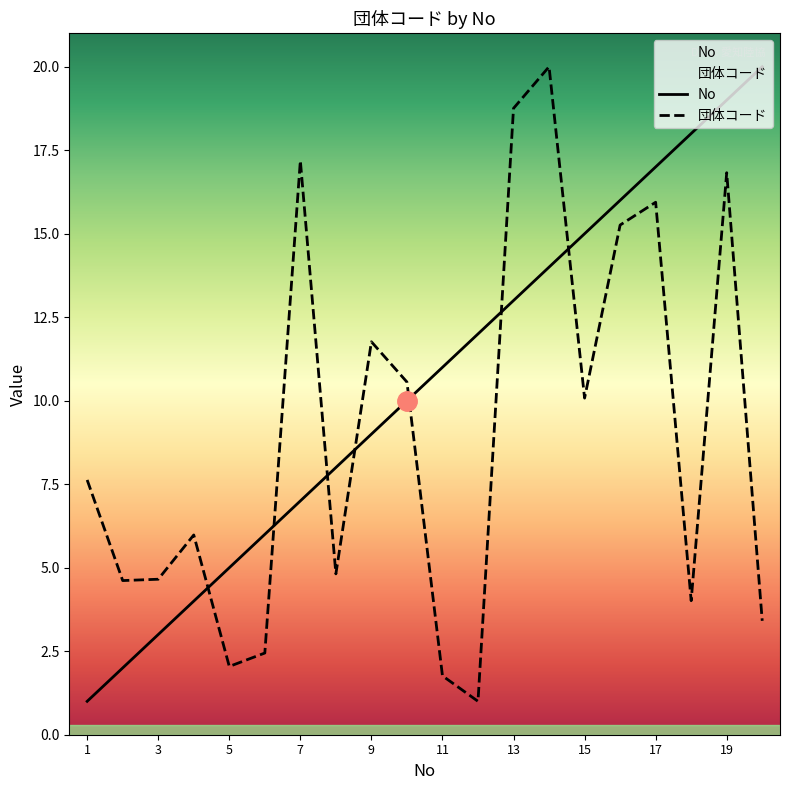

Is it true that No equals 12.0 at 12?

True